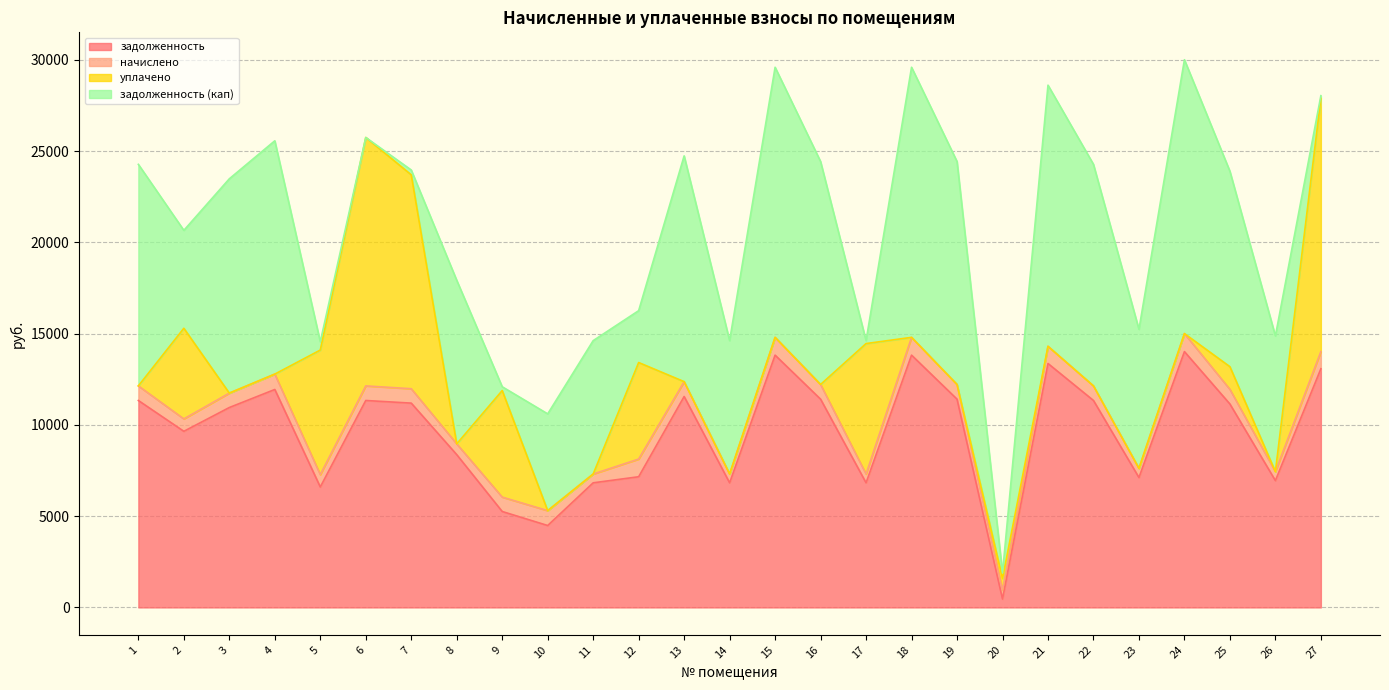

Where does the задолженность (кап) series first go above 7617?

1